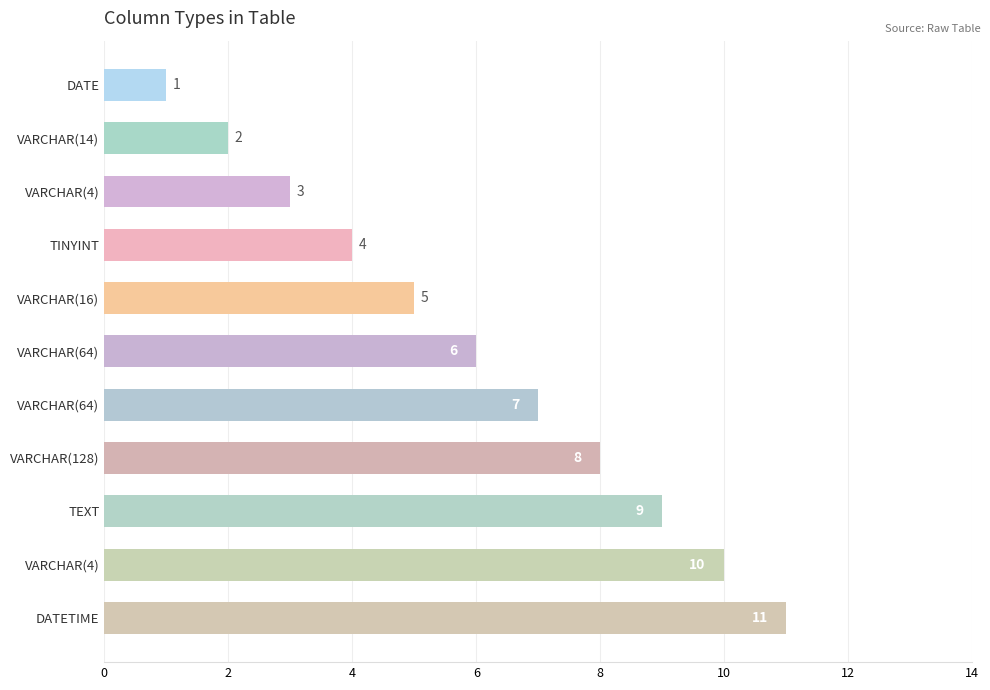

How many bars are there in total?

11